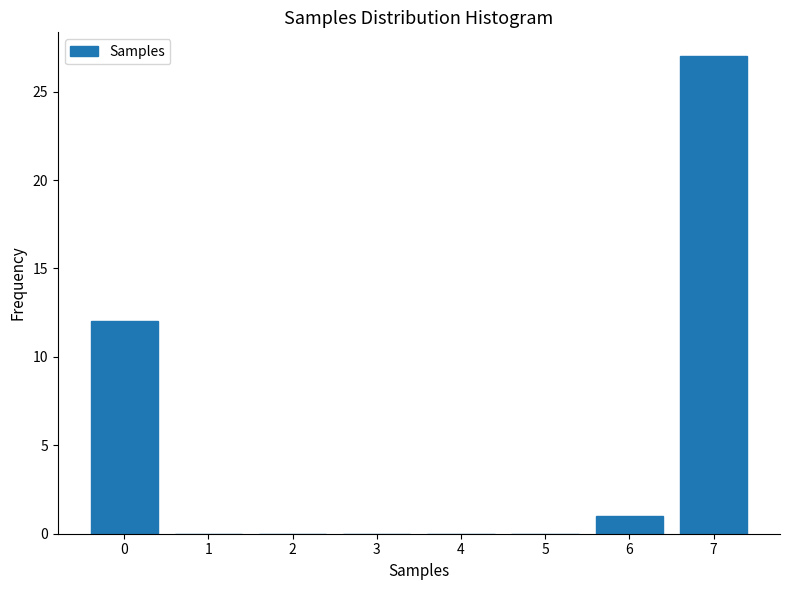

Reading left to right, what are all the values shown in this chart?

0=12	1=0	2=0	3=0	4=0	5=0	6=1	7=27